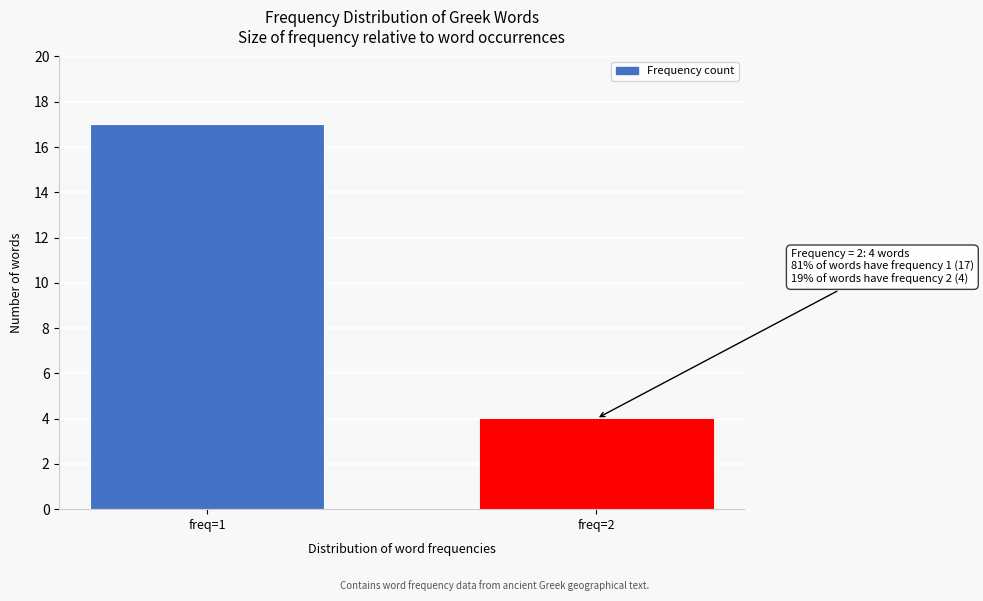

Reading left to right, list all the values displayed in this chart.

17	4